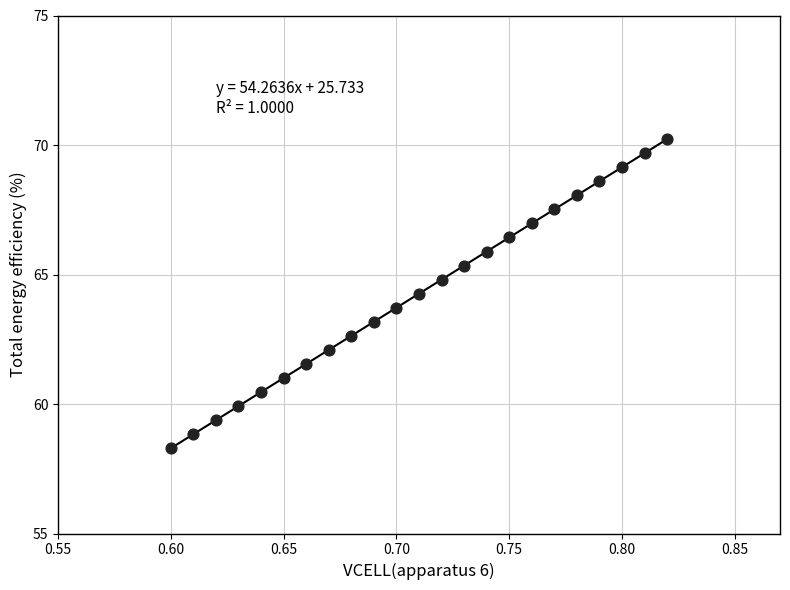

What is the range of Y values (max minus min)?

11.9